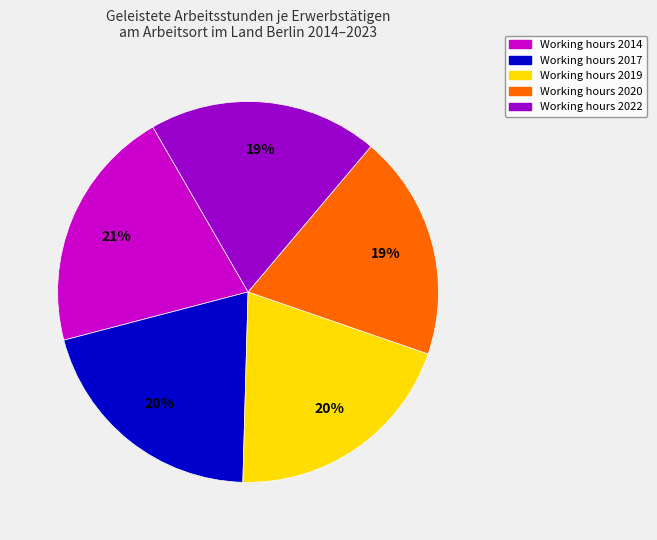

Does any single category account for the majority?

No